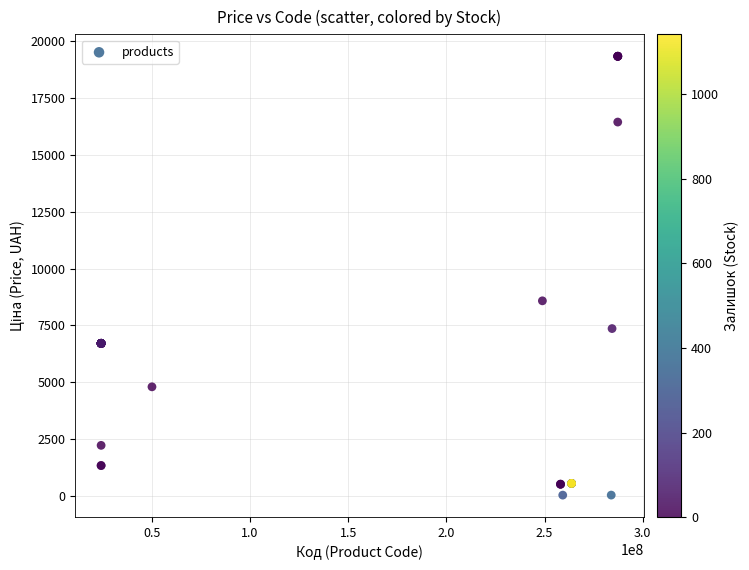

What Y value in the scatter plot is closest to 9686?

8581.1